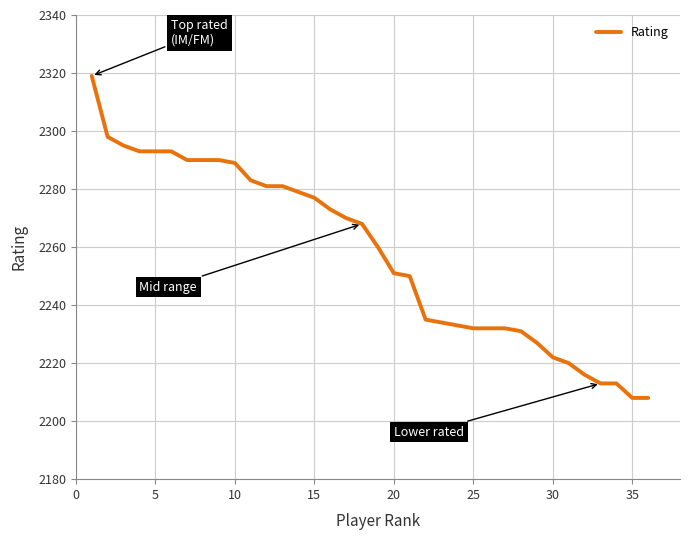

What is the difference between the maximum and minimum values?

111